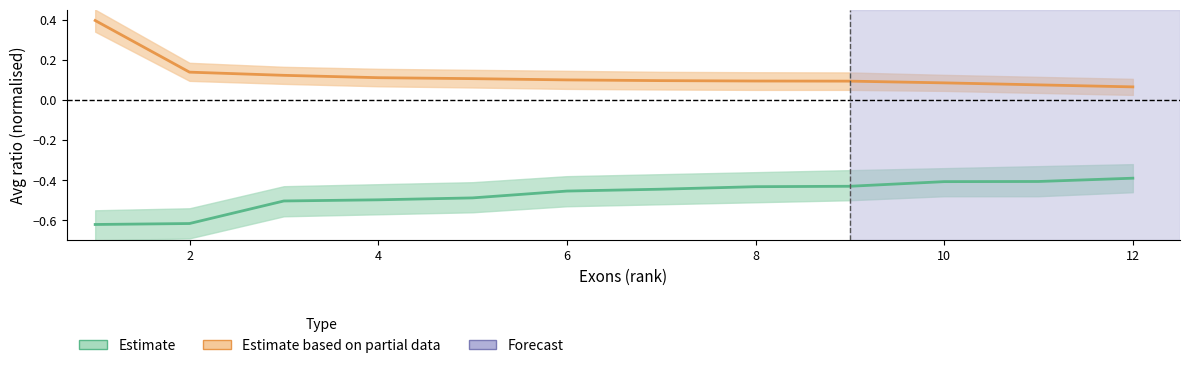

Rank the series at 8 from highest to lowest value.

Estimate based on partial data, Estimate